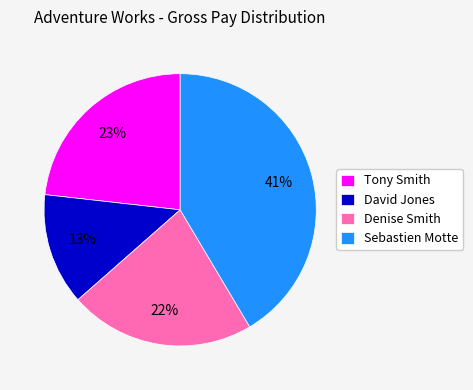

Which slice is the smallest?

David Jones